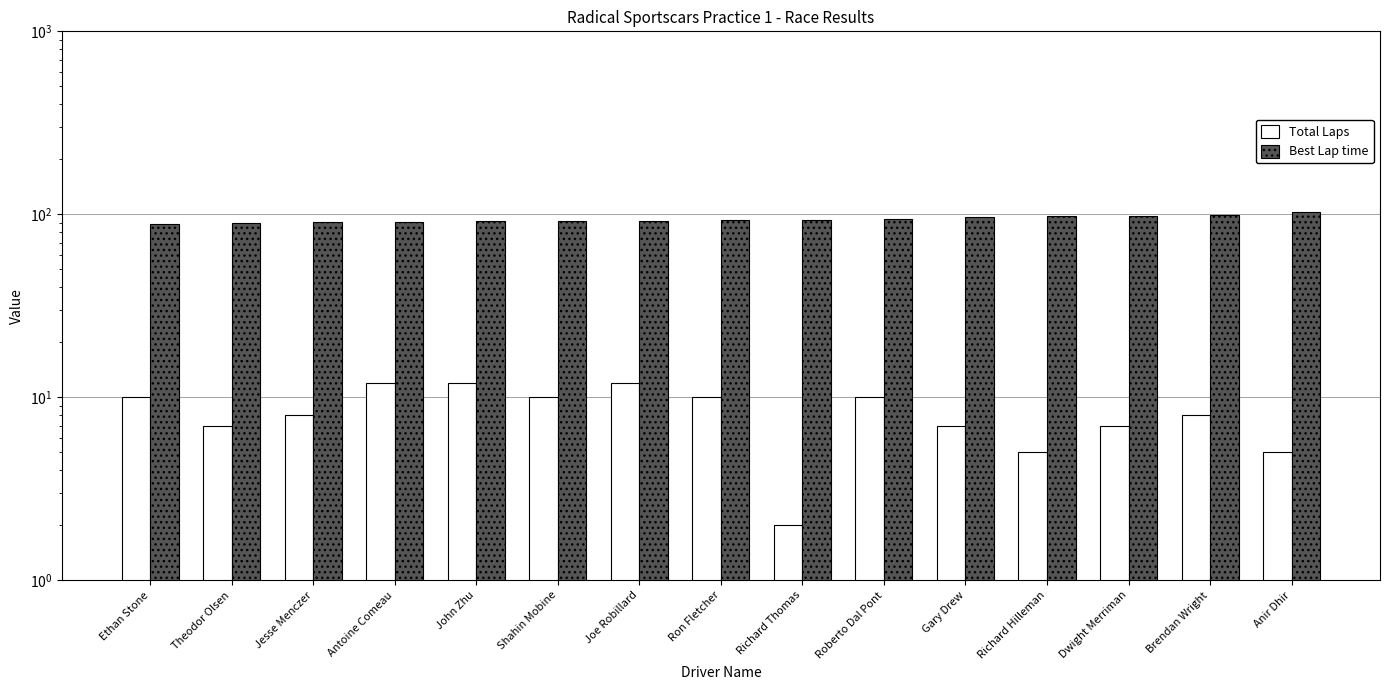

How many groups of bars are there?

15